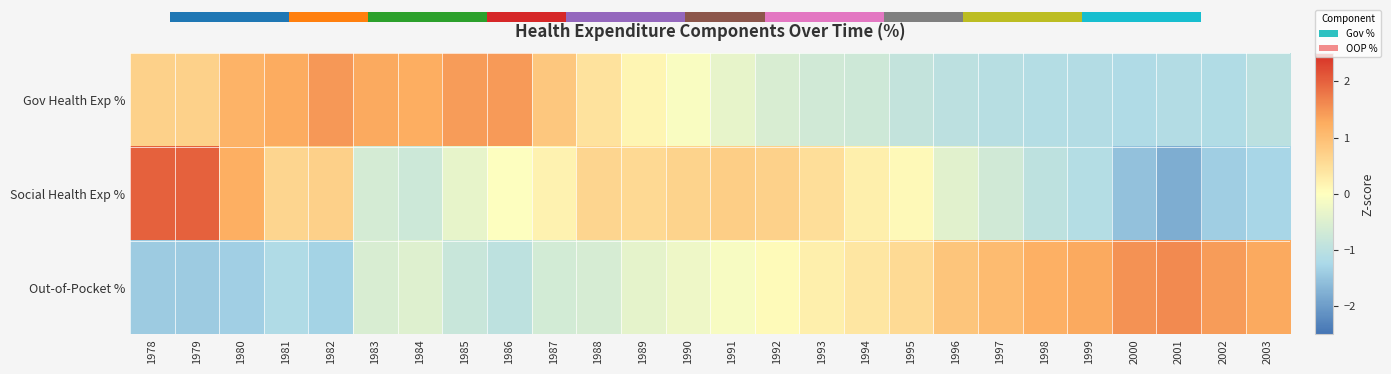

What is the difference between the second highest and second lowest values in the Gov Health Exp % series?

2.6